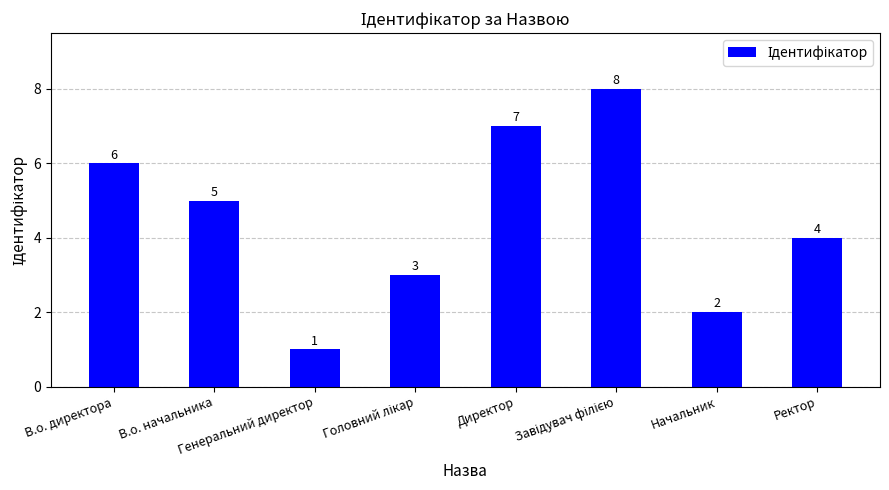

How many values are between 3 and 7?

5